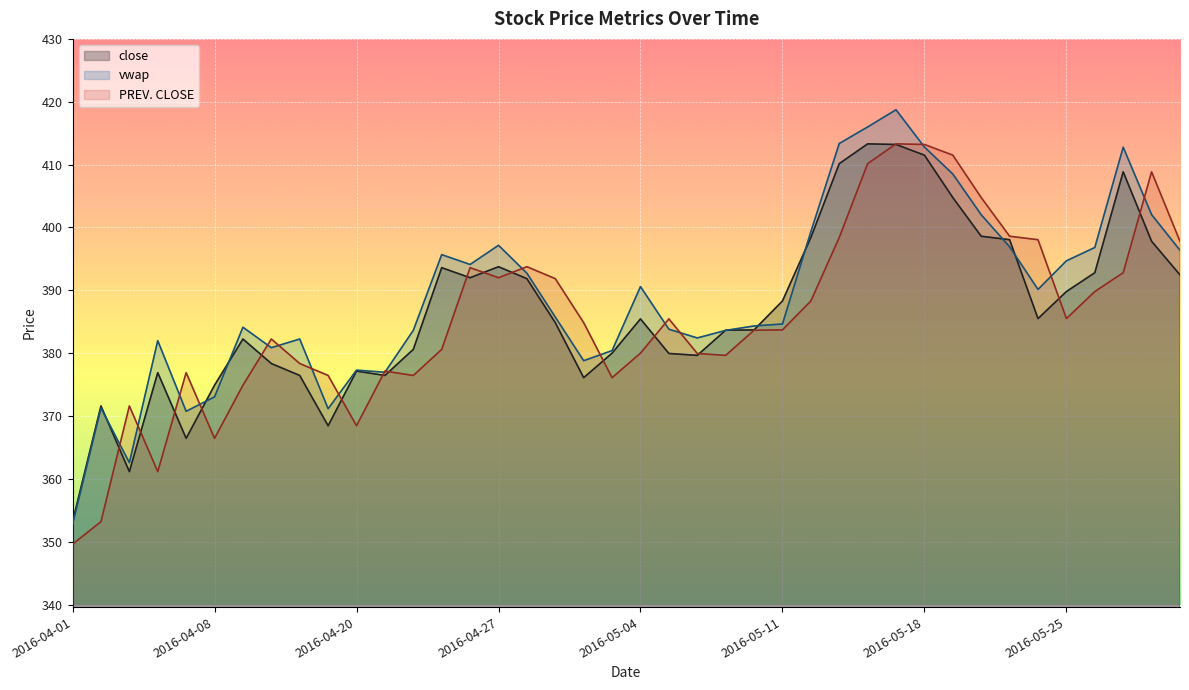

How many lines are shown in the chart?

3